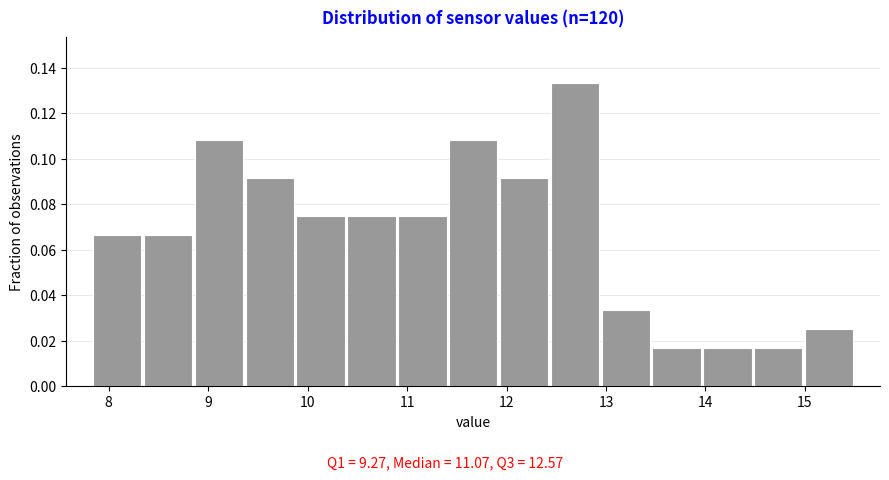

Over which range of the x-axis is the bar tallest?

12.4 to 12.9